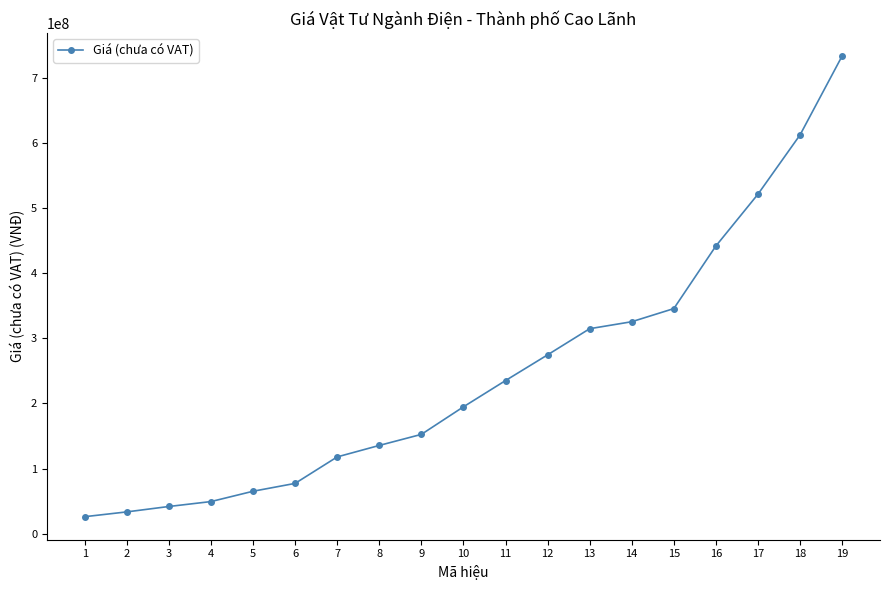

What is the maximum value shown in the chart?

733029000